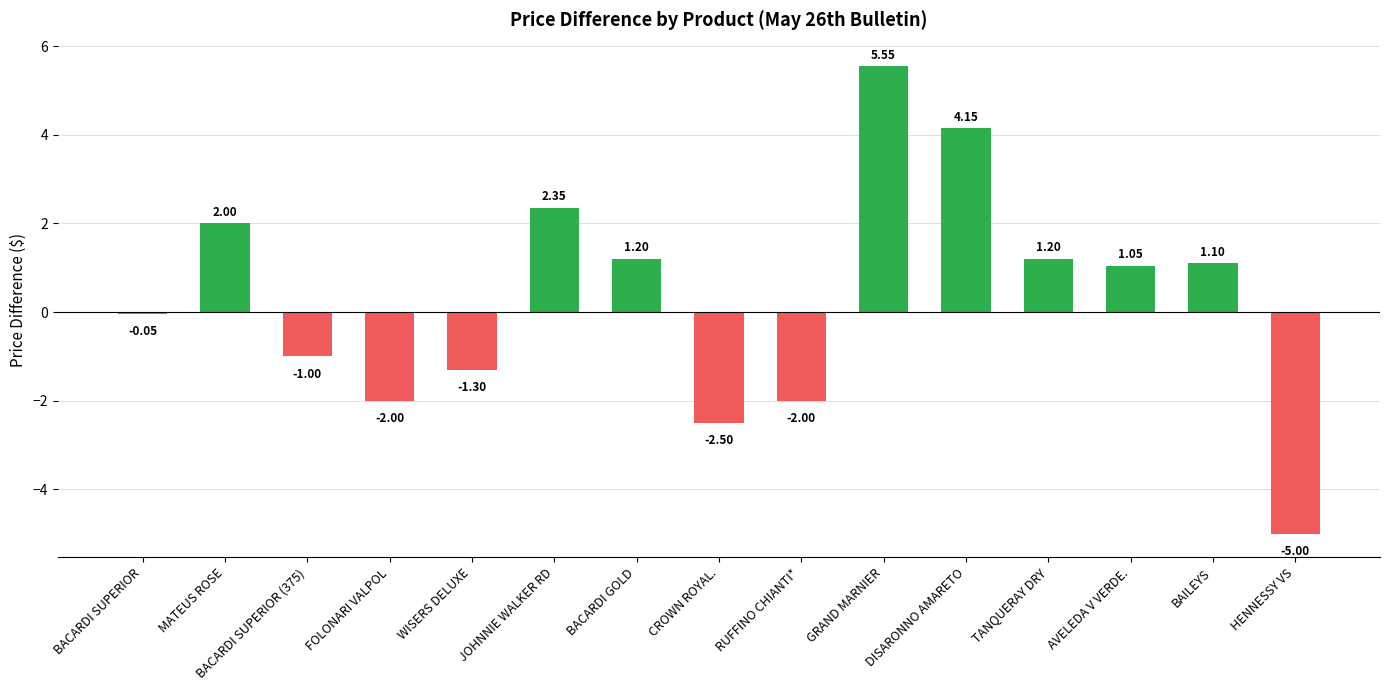

At which label is the value closest to 0?

BACARDI SUPERIOR